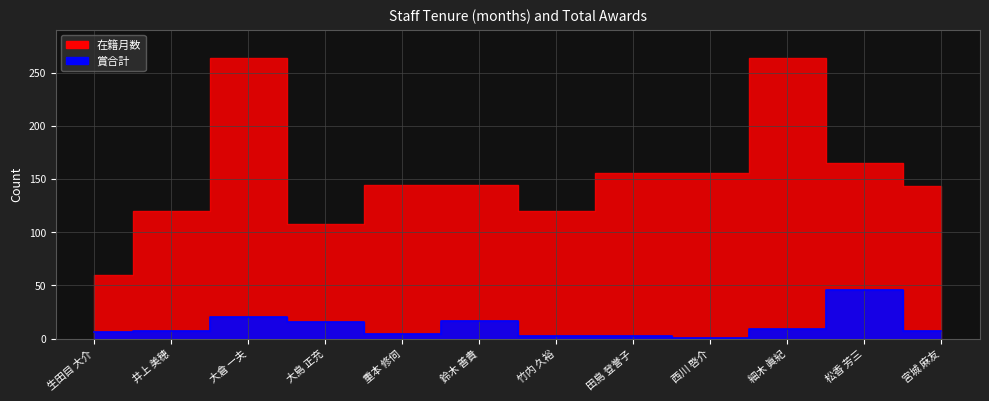

True or false: 在籍月数 has a value of 156 at 田島 登誉子.

True